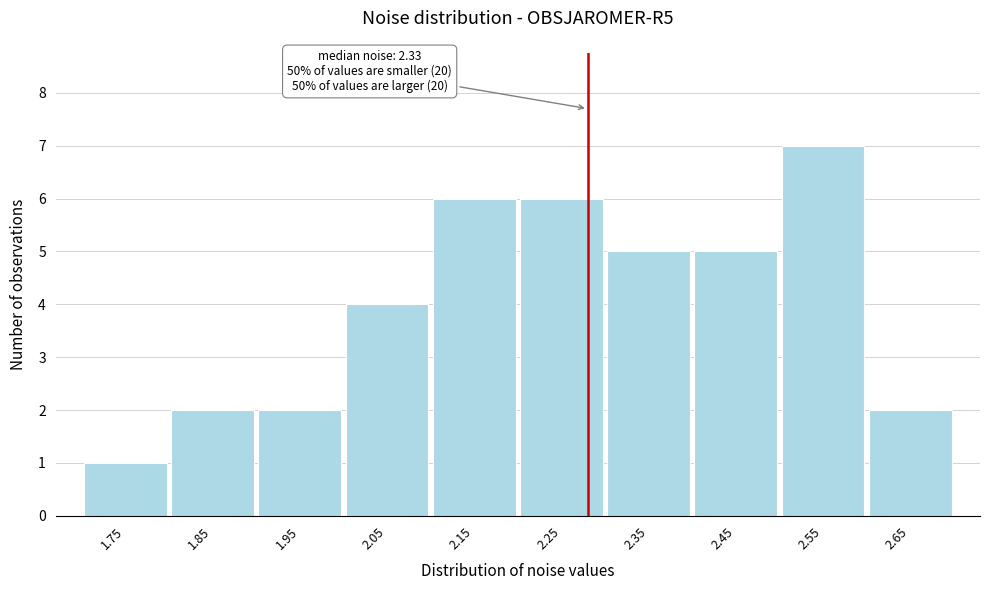

Reading left to right, what are all the values shown in this chart?

1	2	2	4	6	6	5	5	7	2